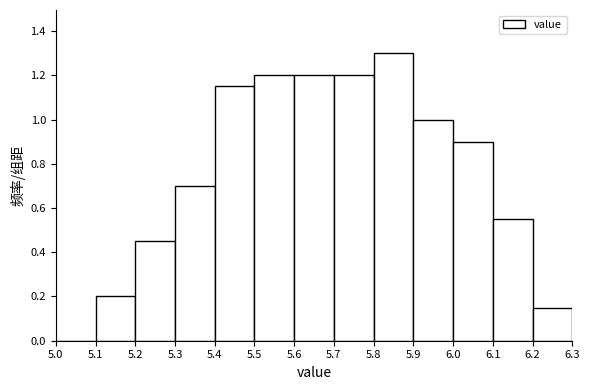

Reading left to right, transcribe this chart: for each bar, give the range it covers on the x-axis and its height. The values are not printed on the chart, so give them approximately, as read against the axis.

5.0 to 5.1: 0
5.1 to 5.2: 0.20
5.2 to 5.3: 0.46
5.3 to 5.4: 0.70
5.4 to 5.5: 1.16
5.5 to 5.6: 1.20
5.6 to 5.7: 1.20
5.7 to 5.8: 1.20
5.8 to 5.9: 1.30
5.9 to 6.0: 1.00
6.0 to 6.1: 0.90
6.1 to 6.2: 0.56
6.2 to 6.3: 0.16